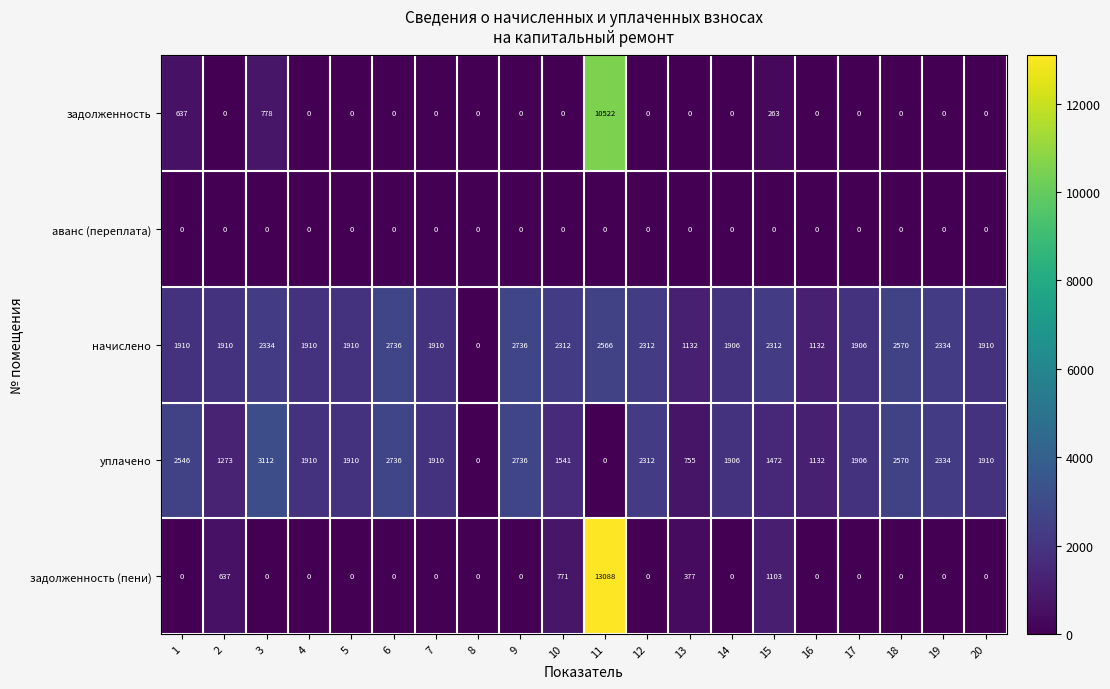

Is the value of задолженность at 4 greater than the value of уплачено at 14?

No